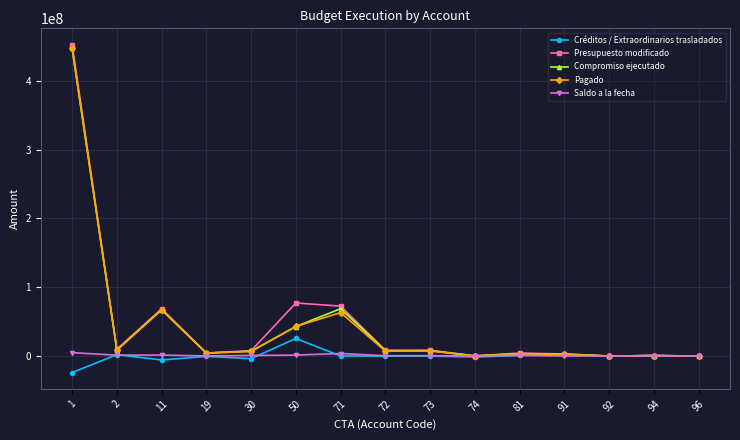

Which category has the lowest value in the Créditos / Extraordinarios trasladados series?

1